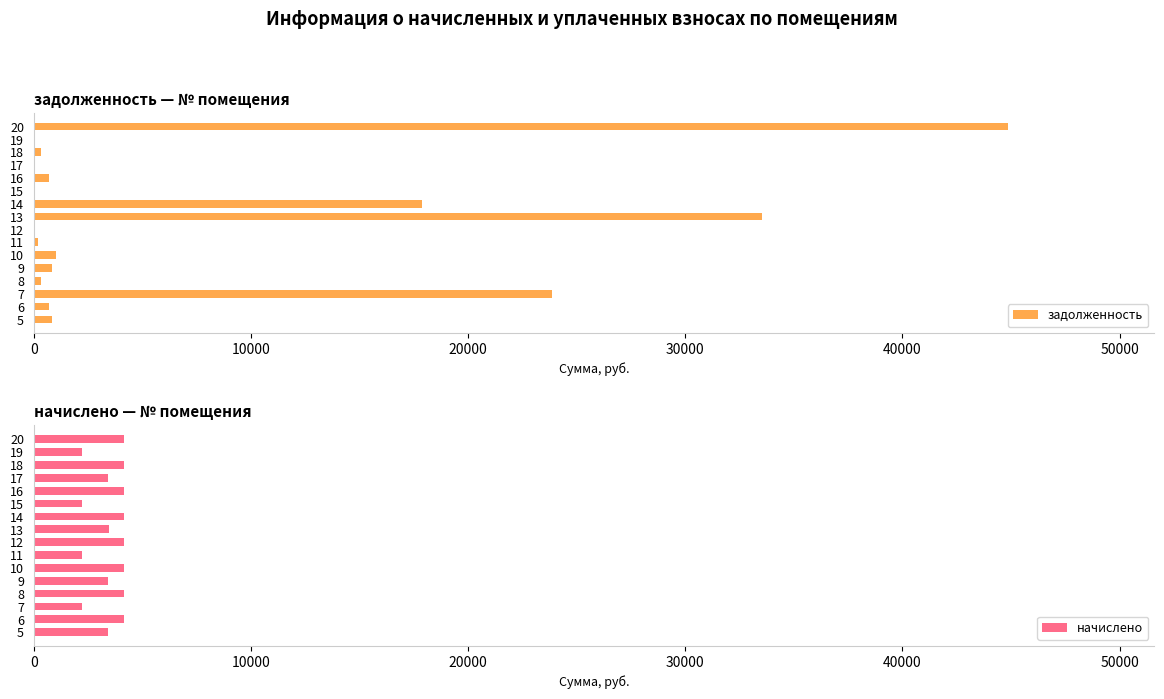

Which series has the widest spread of values?

задолженность